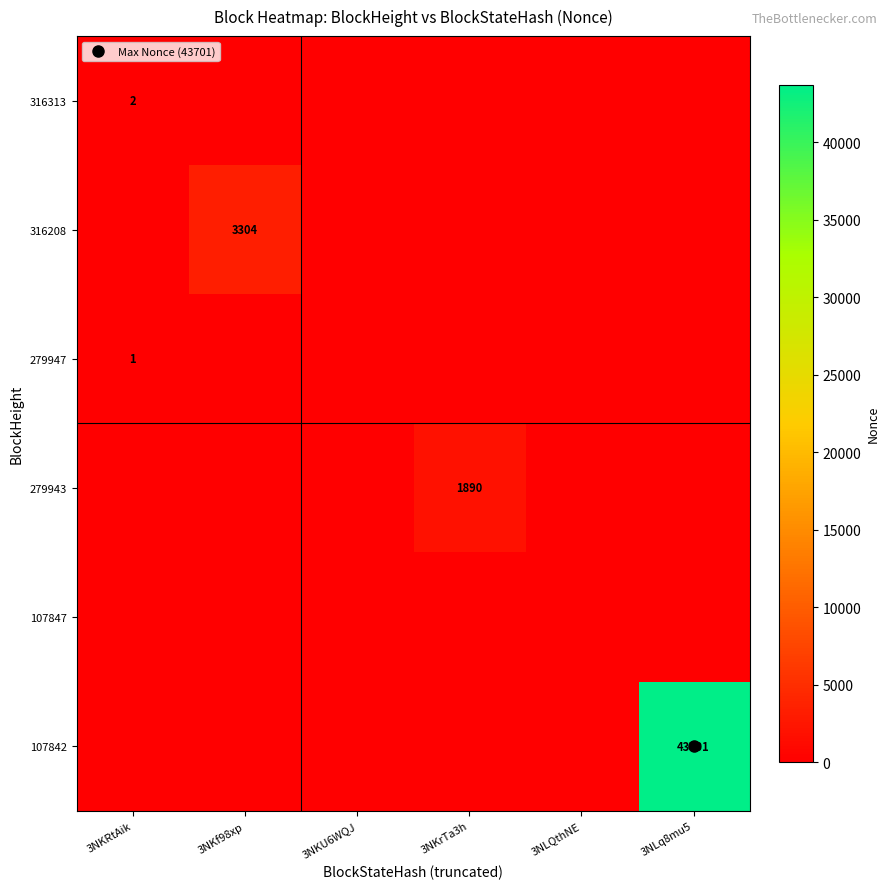

The 316208 series shows 2177 at 3NKf98xp. True or false?

False